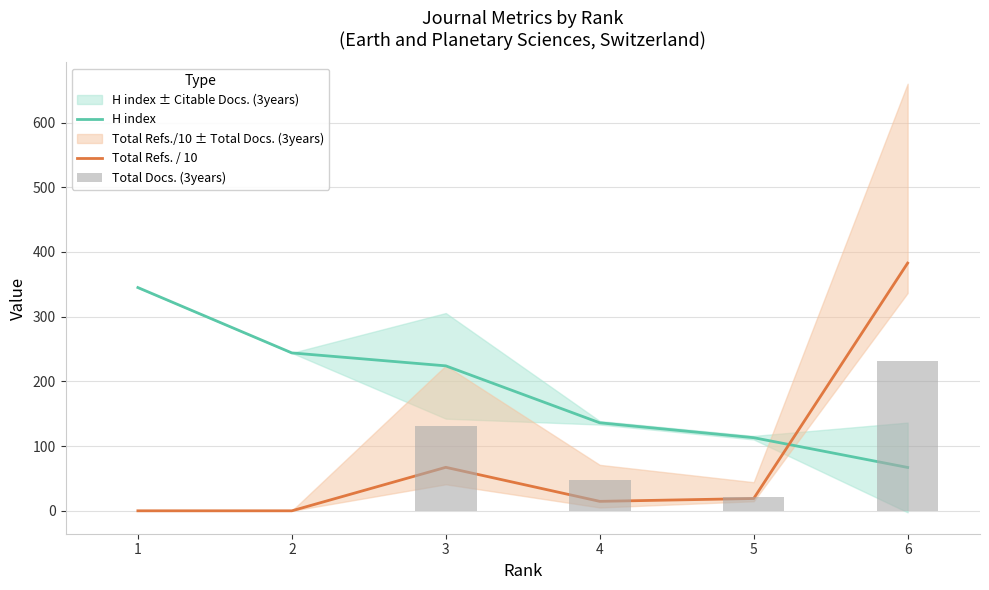

Is it true that H index equals 345.0 at 1?

True